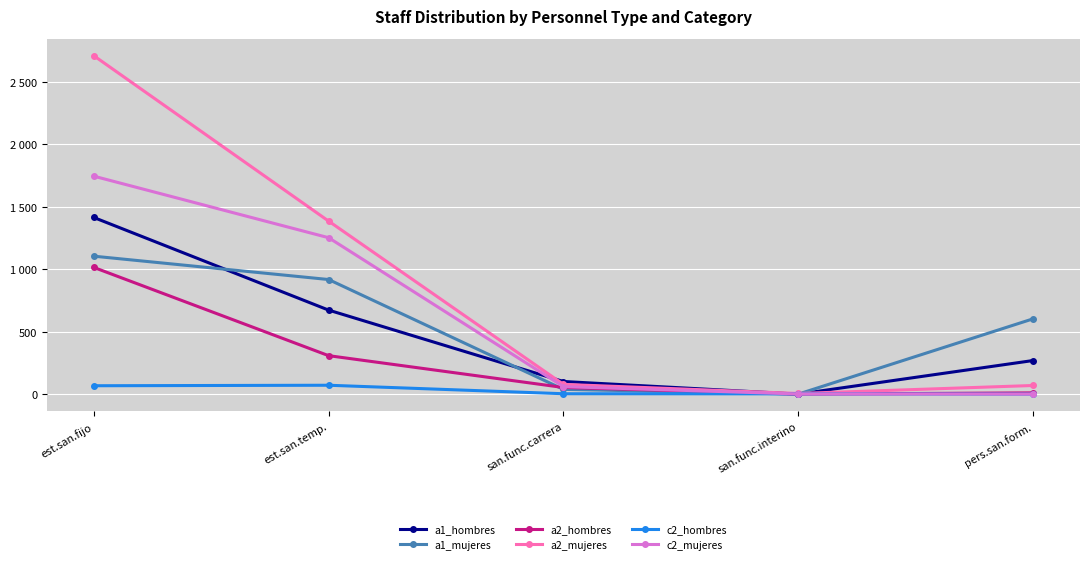

Rank the series at san.func.carrera from highest to lowest value.

a1_hombres, a2_mujeres, c2_mujeres, a2_hombres, a1_mujeres, c2_hombres